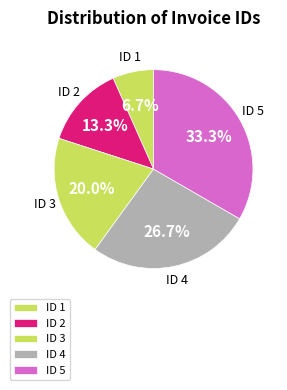

Is there any slice that represents more than half of the pie?

No